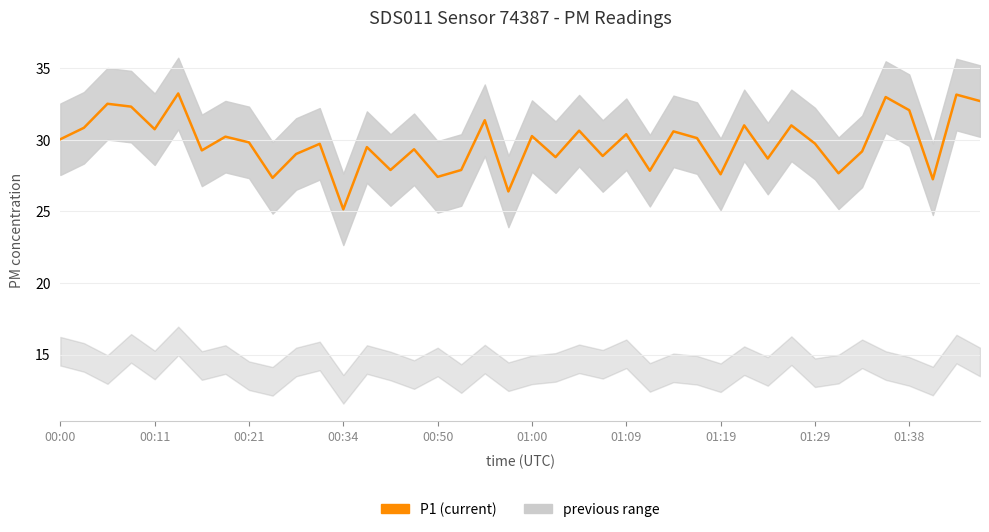

Reading left to right, extract all data points from this chart.

30.1	30.9	32.5	32.3	30.8	33.2	29.3	30.2	29.8	27.4	29.0	29.7	25.1	29.5	27.9	29.4	27.4	27.9	31.4	26.4	30.3	28.8	30.6	28.9	30.4	27.9	30.6	30.1	27.6	31.0	28.7	31.0	29.8	27.7	29.2	33.0	32.1	27.2	33.2	32.7